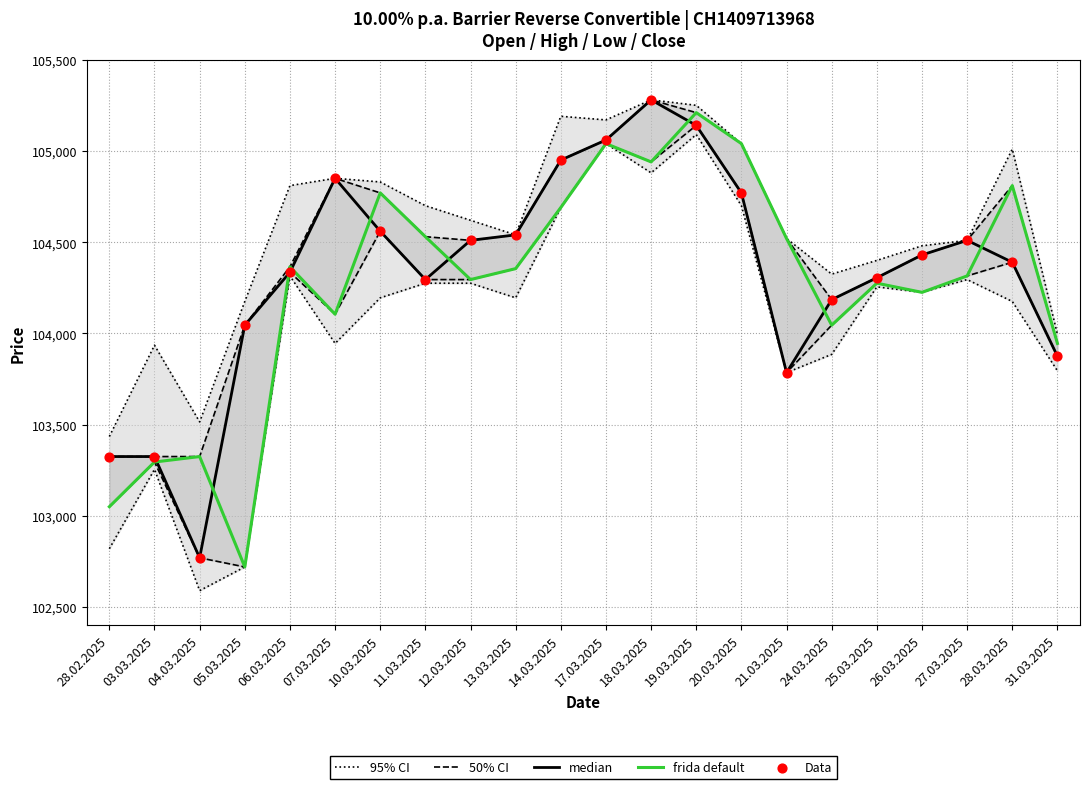

What are all the series names shown in the legend?

95% CI, 50% CI, median, frida default, Data